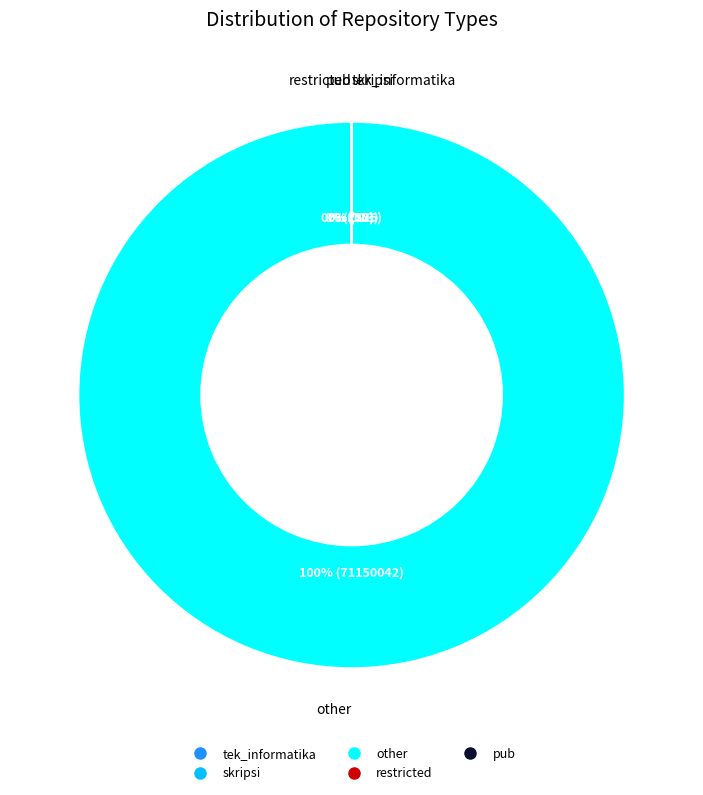

Rank the categories by value from lowest to highest.

pub, restricted, skripsi, tek_informatika, other